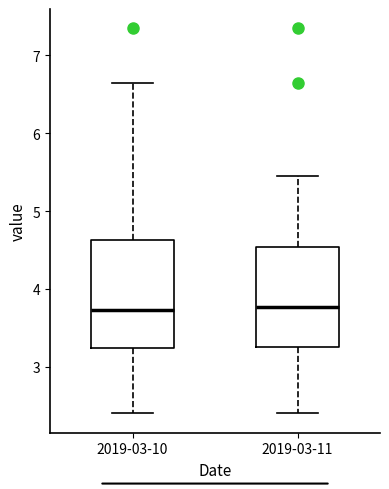

Reading left to right, read every box against the y-axis: the position of its median line, the range the box covers, and the ends of its whiskers. The values are not printed on the chart, so give them approximately, as read against the axis.

2019-03-10: median 3.7, box 3.2 to 4.6, whiskers 2.4 to 6.7
2019-03-11: median 3.8, box 3.3 to 4.5, whiskers 2.4 to 5.5